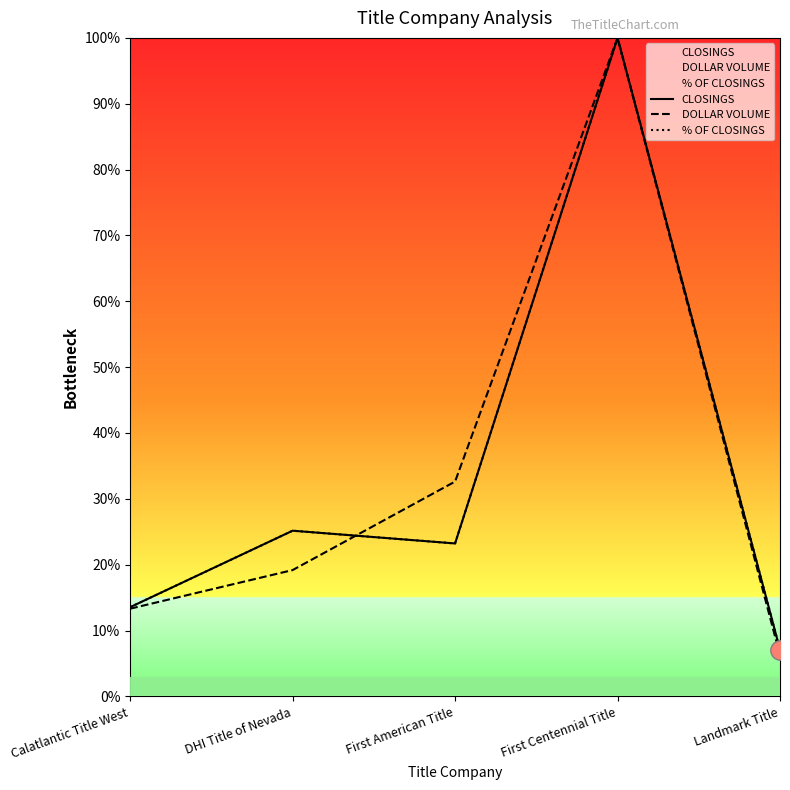

At how many categories does at least one series exceed 0?

5